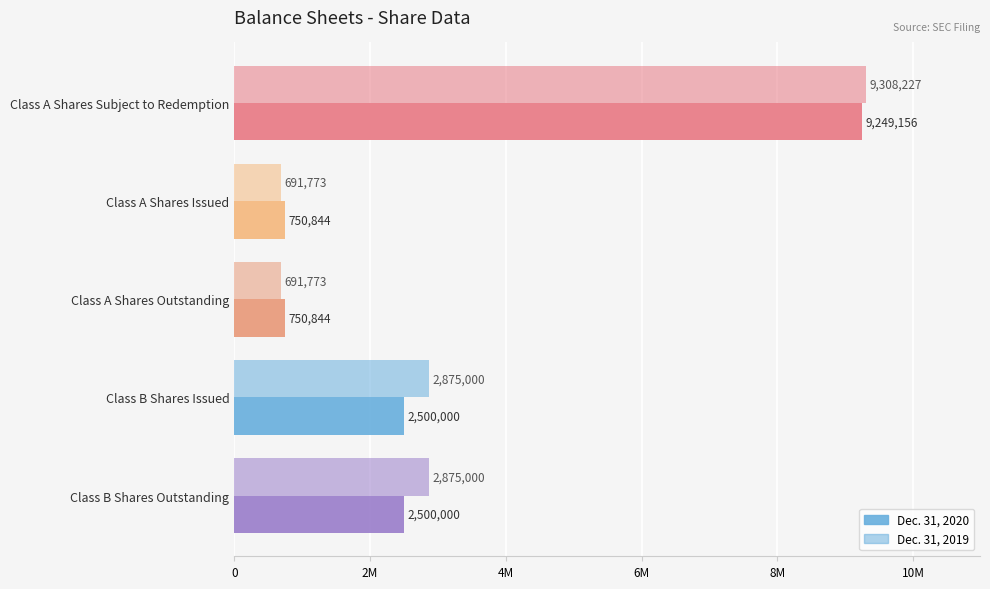

List the series in order of their overall mean, lowest first.

Dec. 31, 2020, Dec. 31, 2019